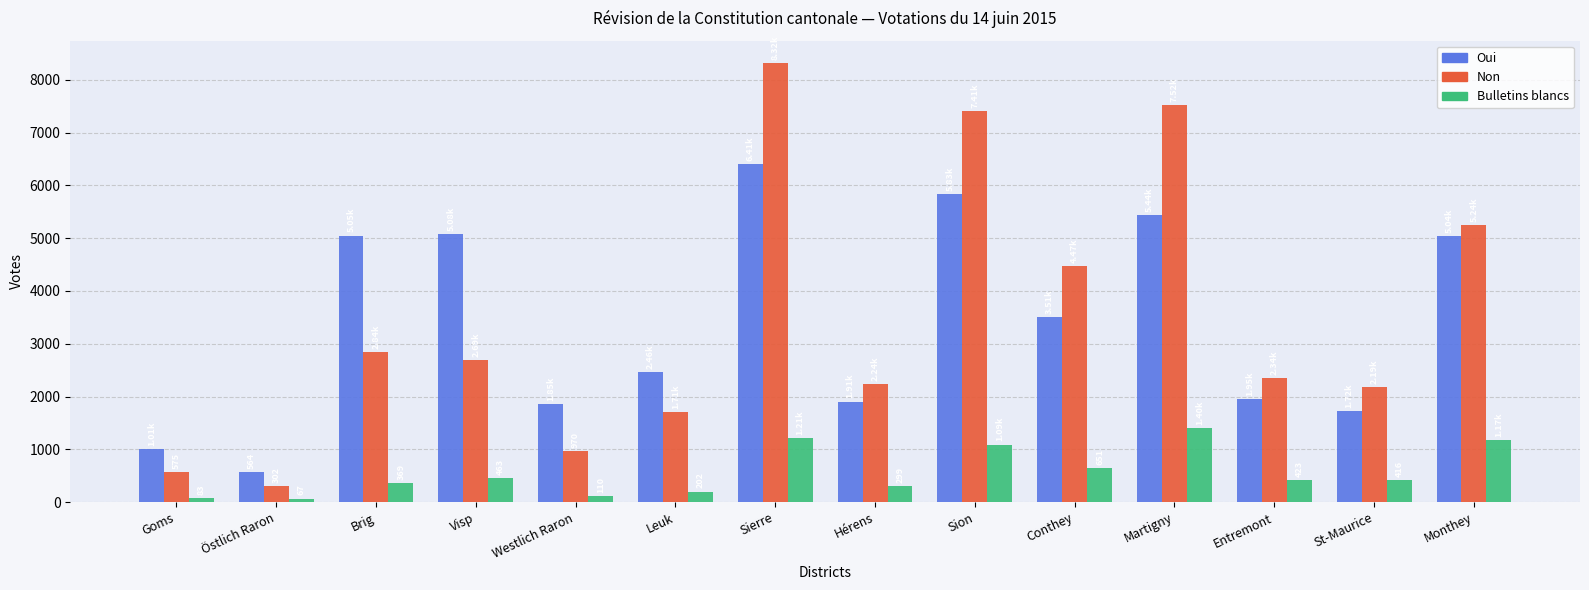

What is the difference between the maximum and minimum values in the Oui series?

5841